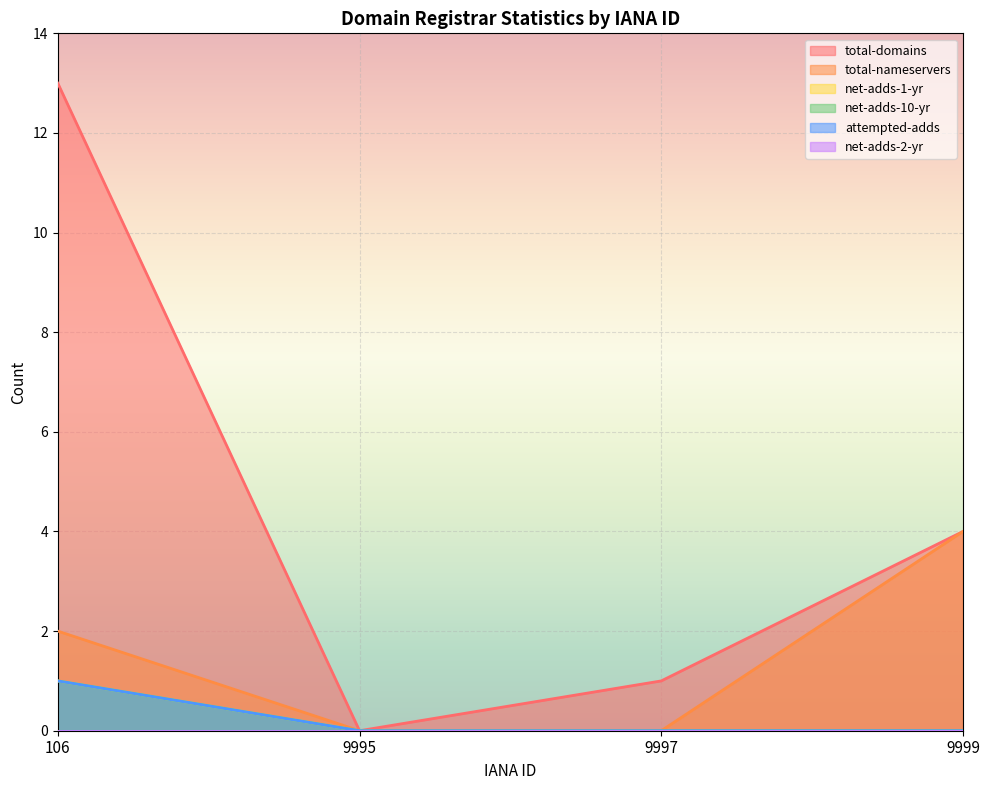

What is the value of the attempted-adds point at the 1st from the left?

1